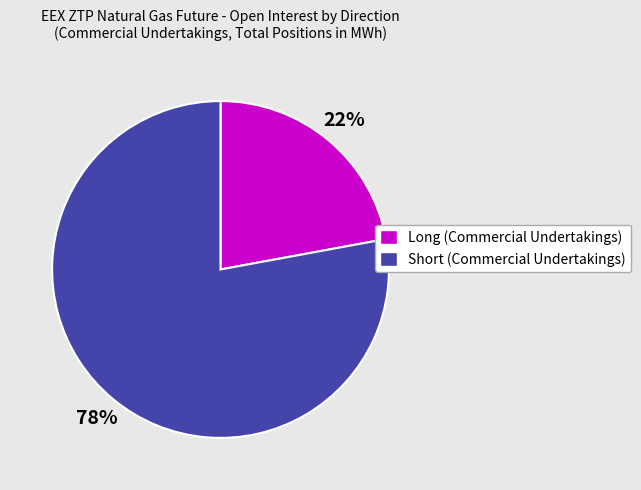

What is the smallest slice in the pie chart?

Long (Commercial Undertakings)